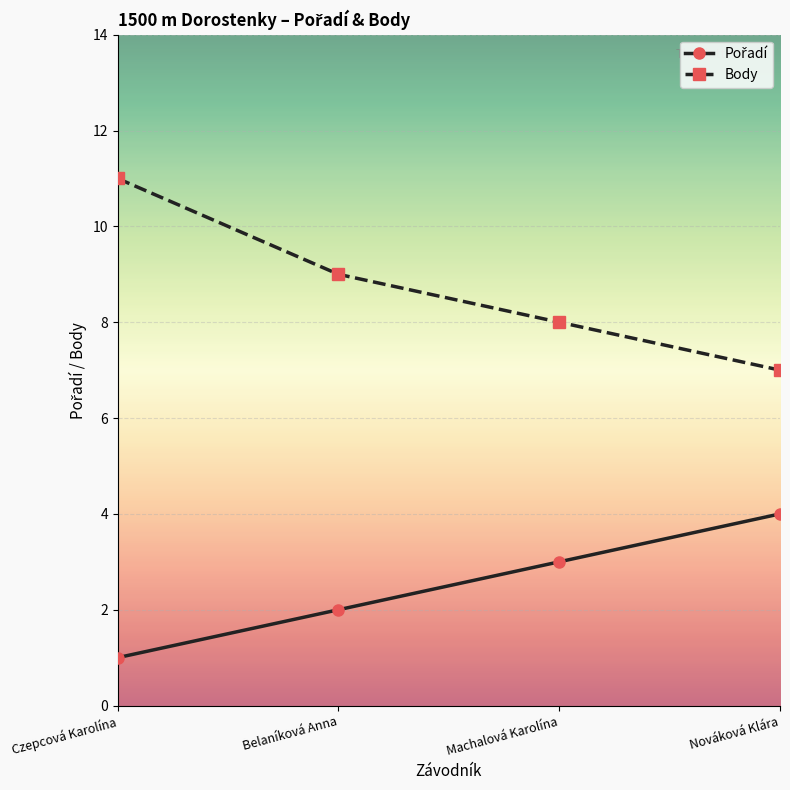

True or false: Body has more than 0 points higher than both neighbors.

False